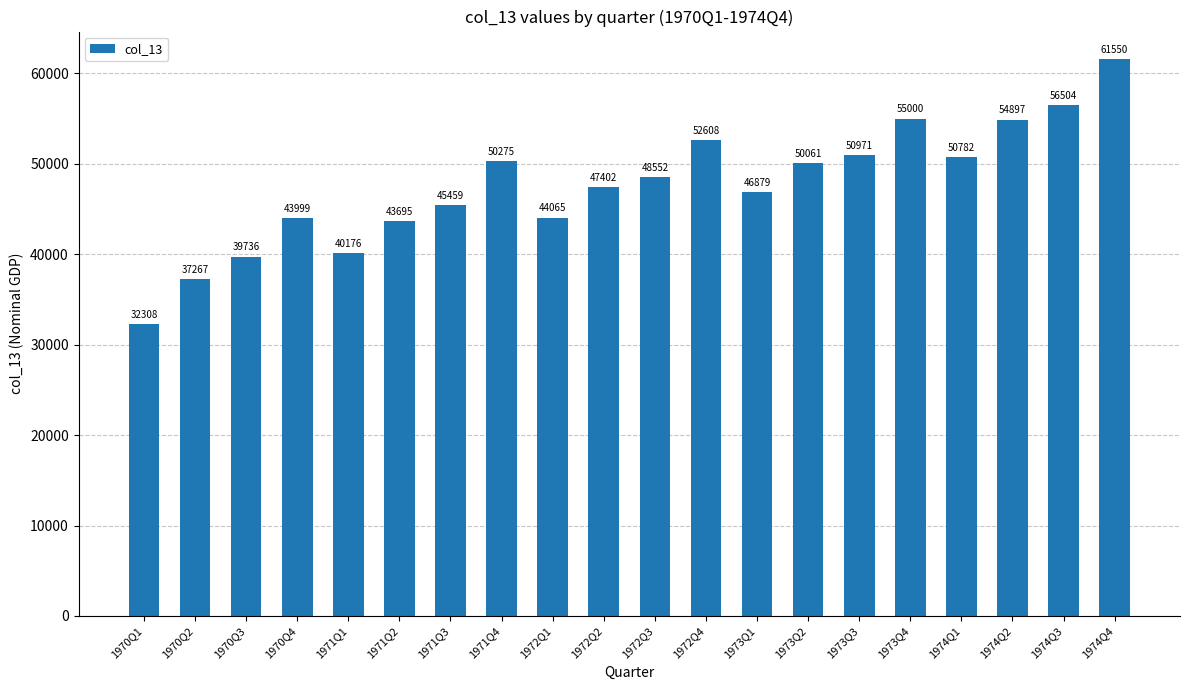

What is the minimum value shown in the chart?

32307.7